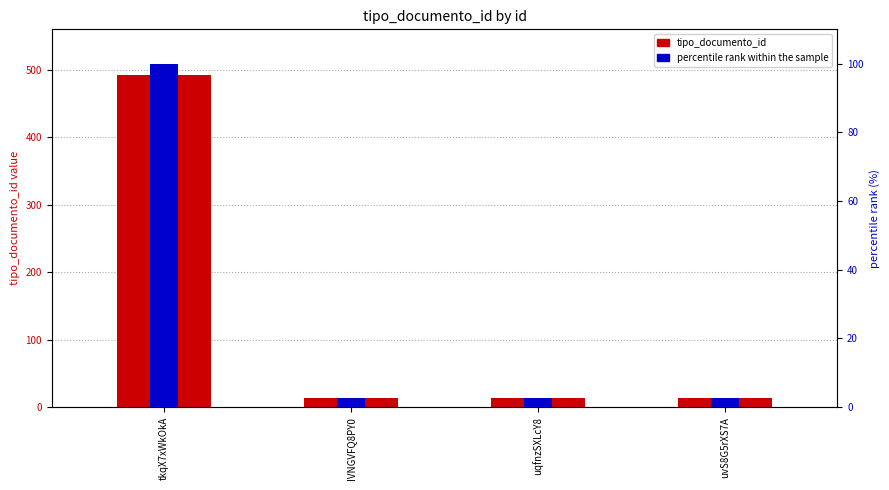

Between IVNGVFQ8PY0 and uqfnzSXLcY8, which series saw the biggest shift?

tipo_documento_id